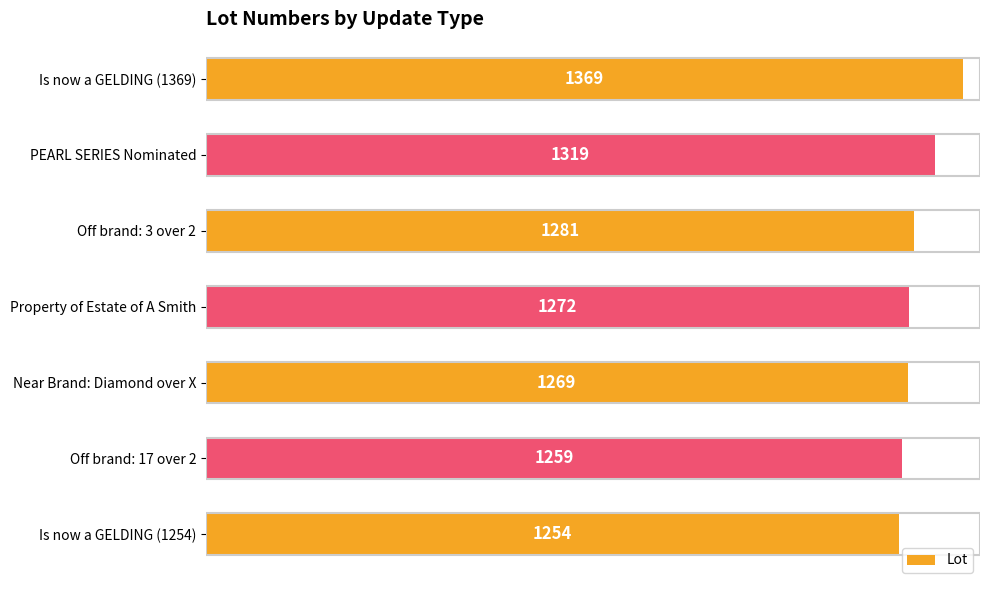

List the labels in order of value, smallest first.

Is now a GELDING (1254), Off brand: 17 over 2, Near Brand: Diamond over X, Property of Estate of A Smith, Off brand: 3 over 2, PEARL SERIES Nominated, Is now a GELDING (1369)